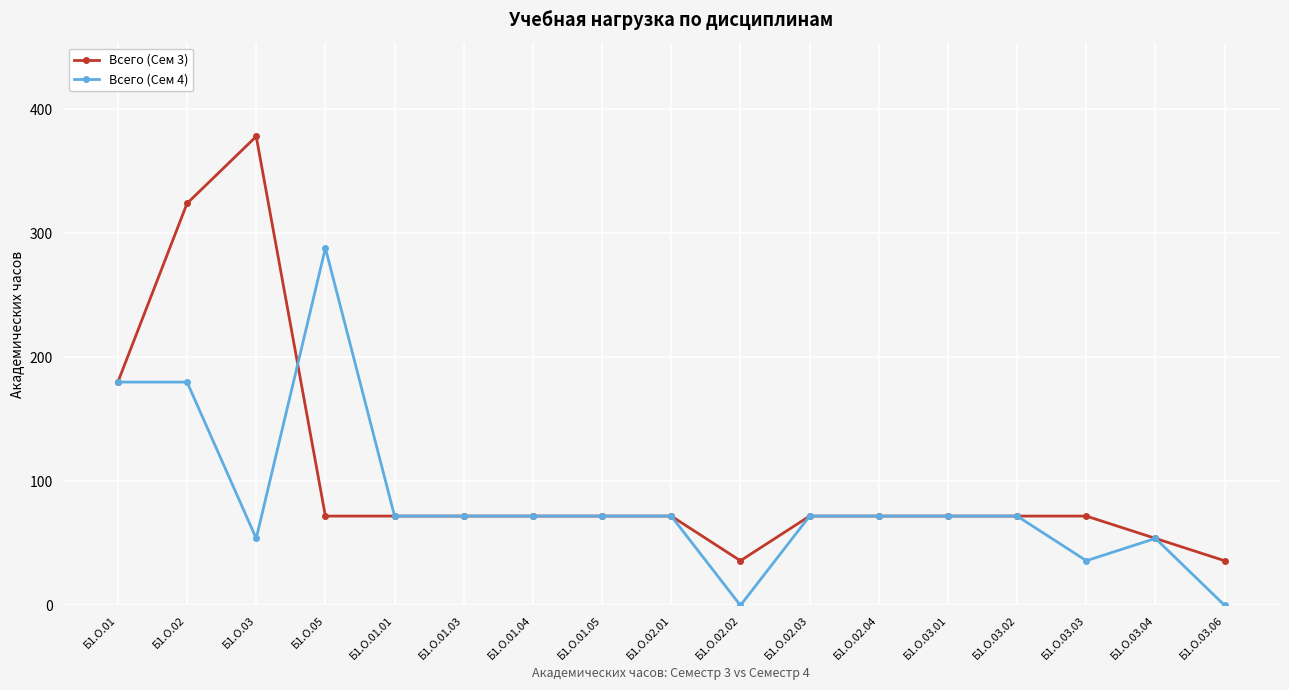

Which series has the largest total across all categories?

Всего (Сем 3)